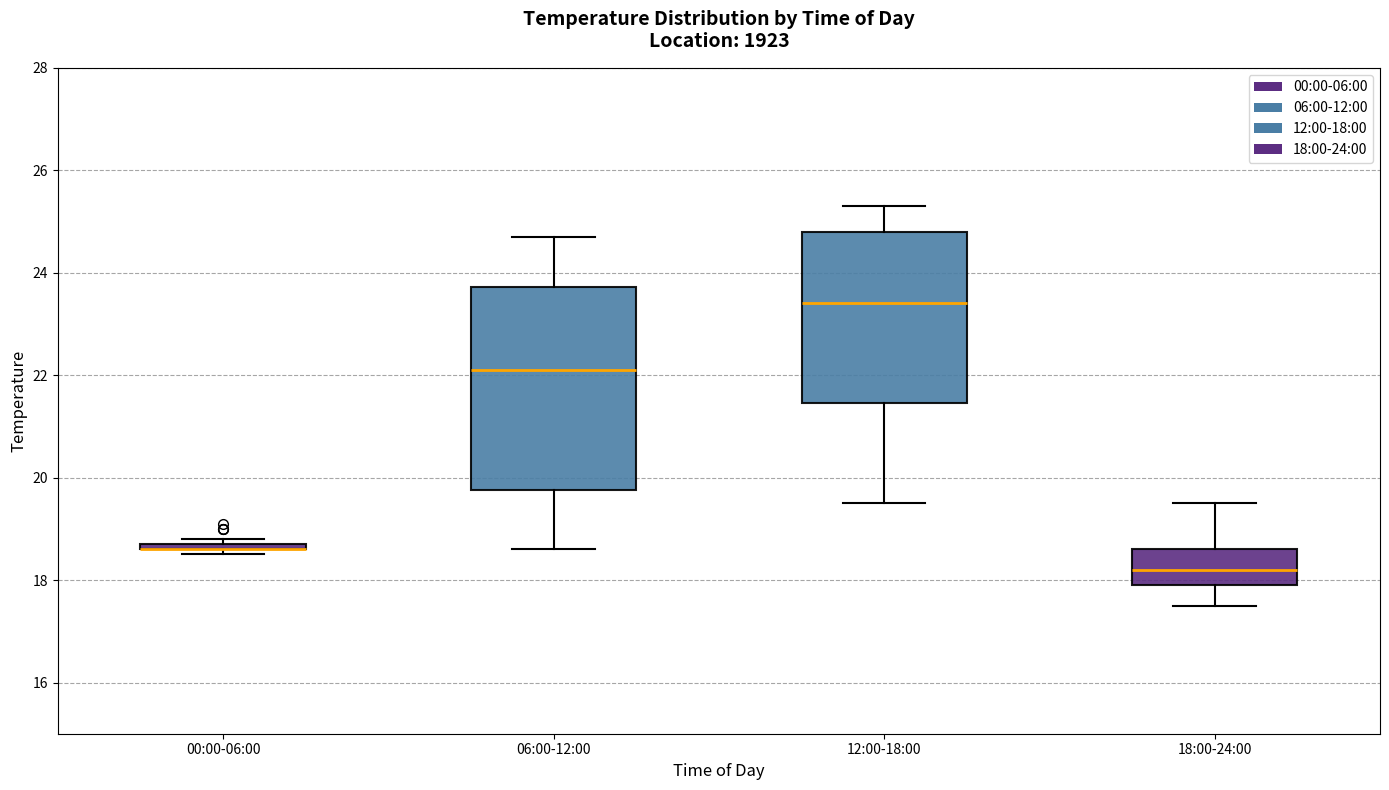

Where is the upper edge of the box for 06:00-12:00 on the y-axis? The values are not printed on the chart, so give them approximately, as read against the axis.

23.8